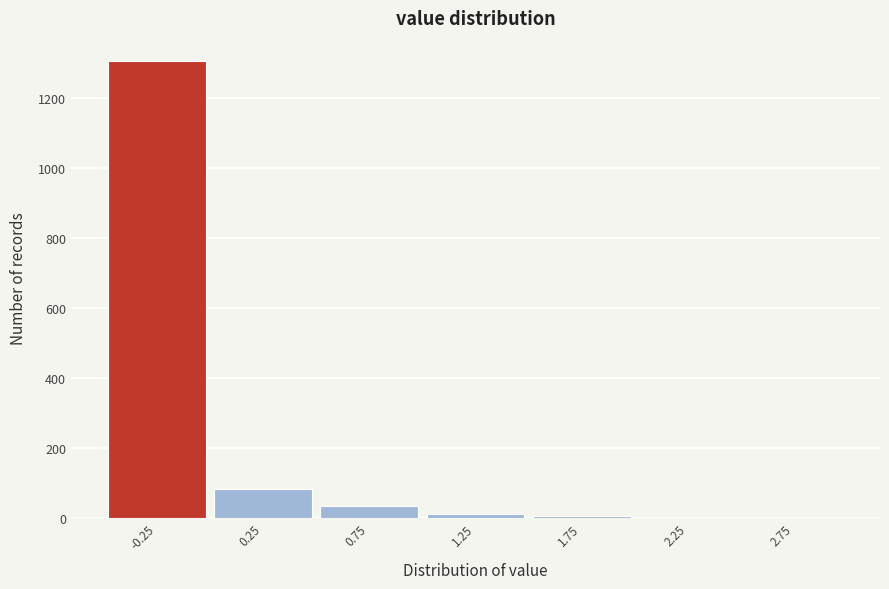

What is the maximum value shown in the chart?

1307